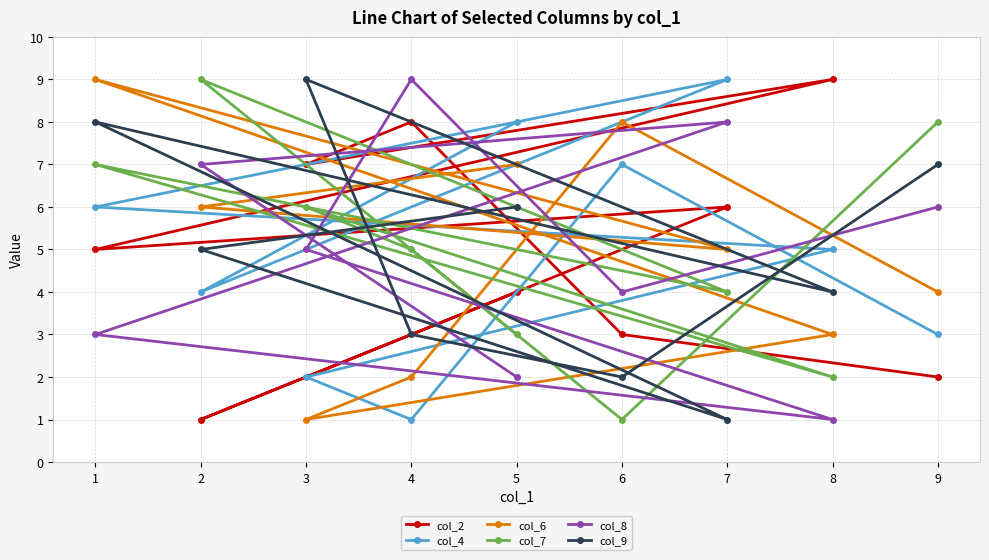

What is the lowest value of the col_2 series?

1